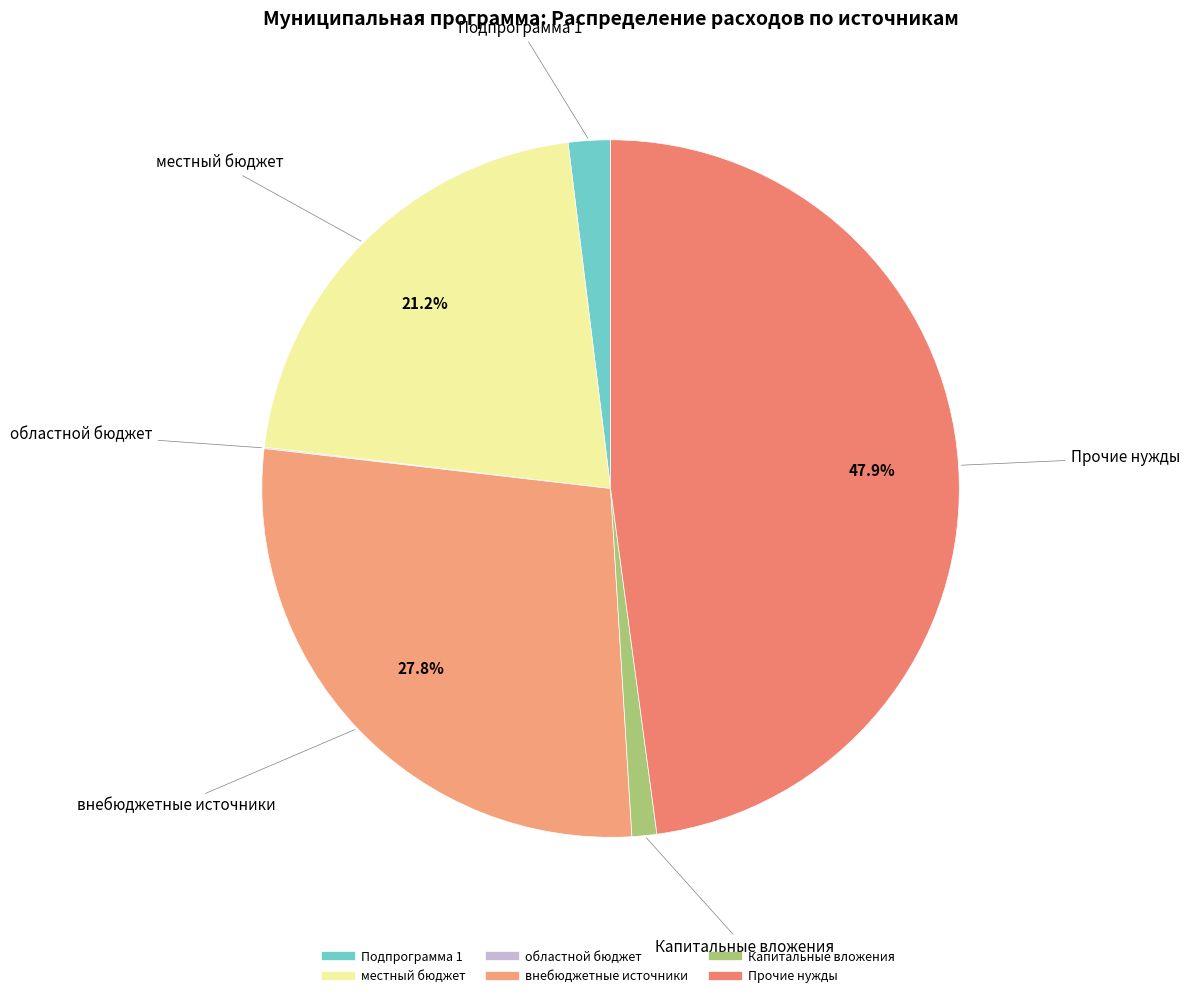

Is there any slice that represents more than half of the pie?

No